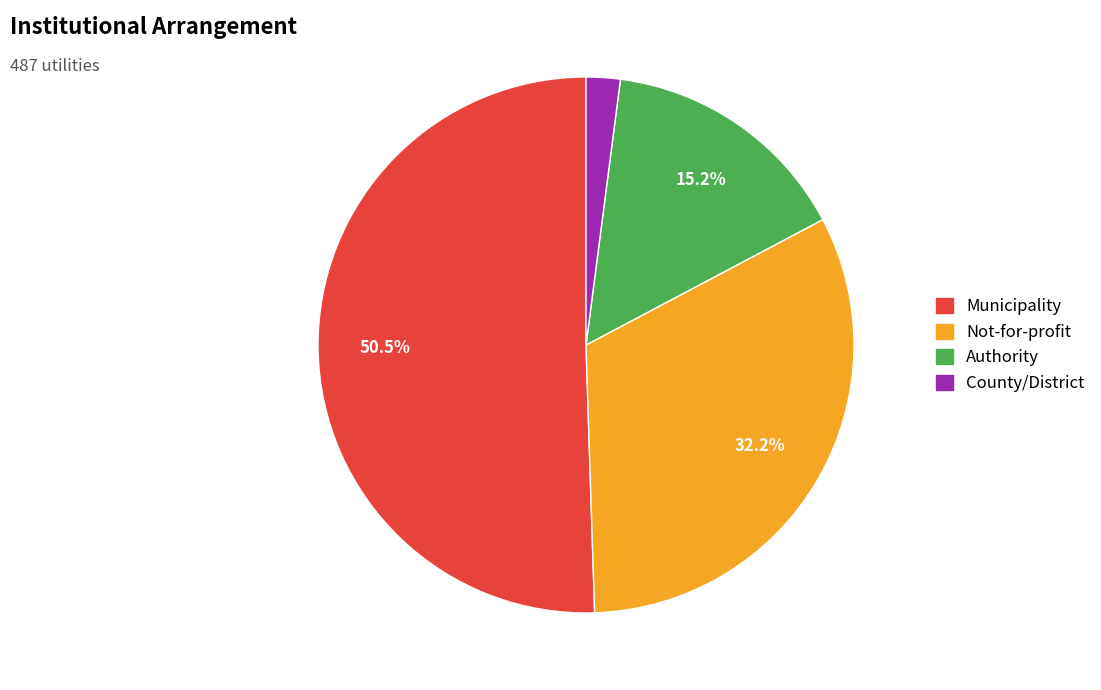

What is the majority slice?

Municipality